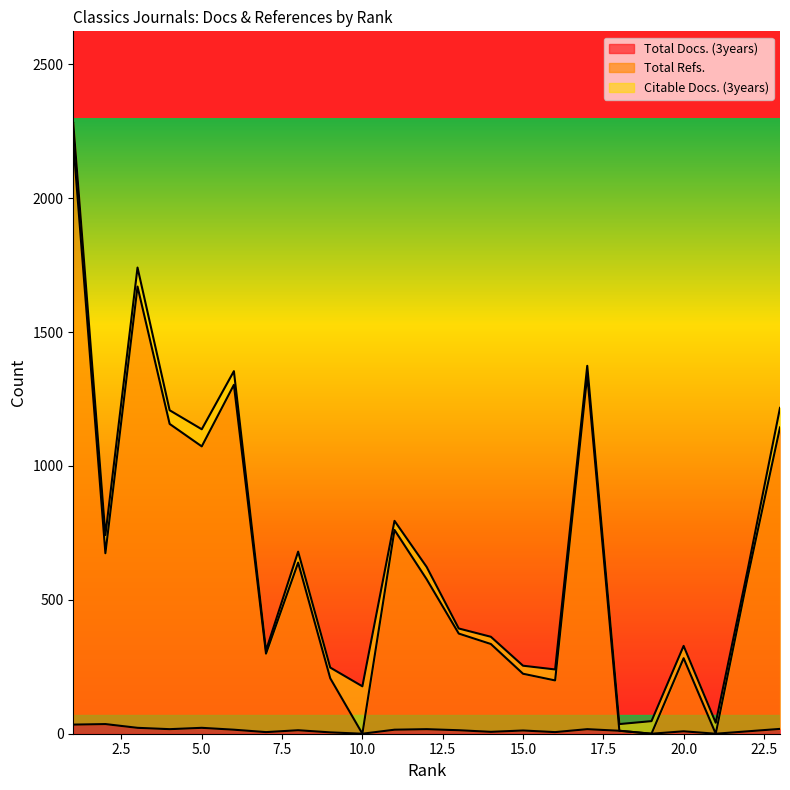

The value of Total Refs. at 8 is 1074. True or false?

False